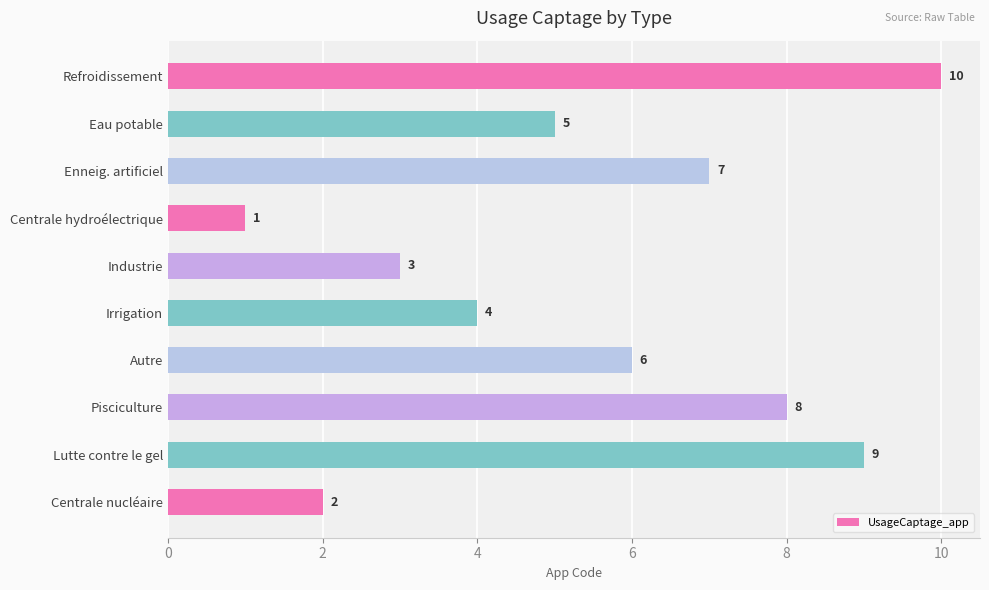

Reading top to bottom, what are all the values shown in this chart?

Refroidissement=10	Eau potable=5	Enneig. artificiel=7	Centrale hydroélectrique=1	Industrie=3	Irrigation=4	Autre=6	Pisciculture=8	Lutte contre le gel=9	Centrale nucléaire=2